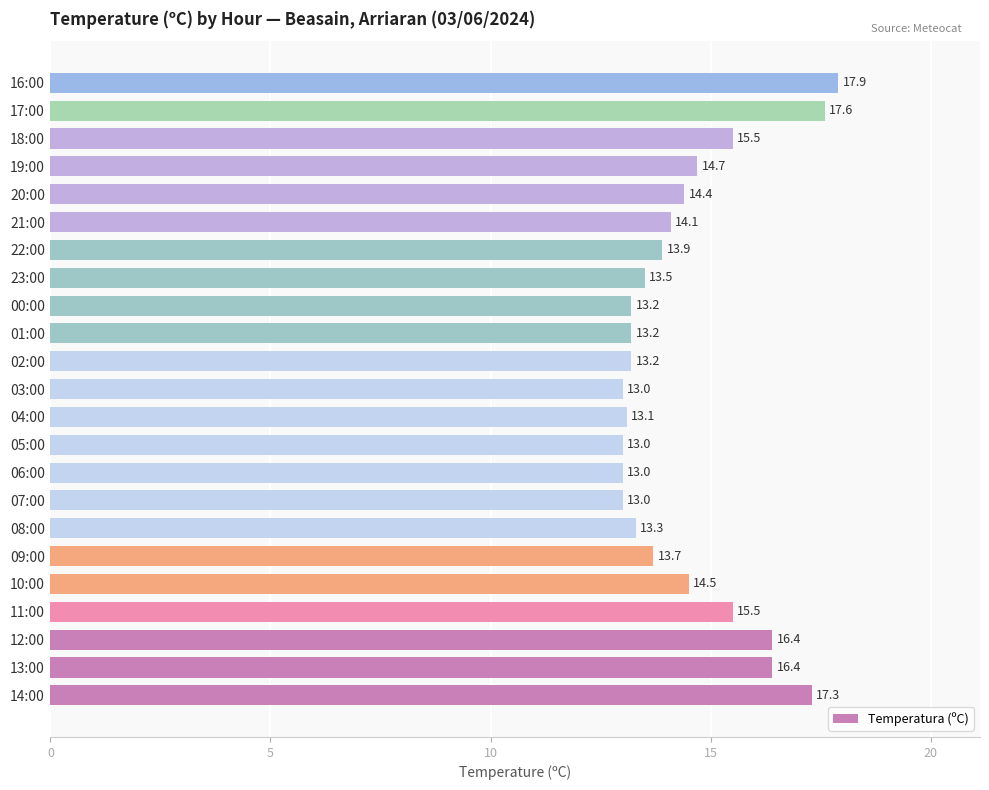

What is the sum of all values?

333.4